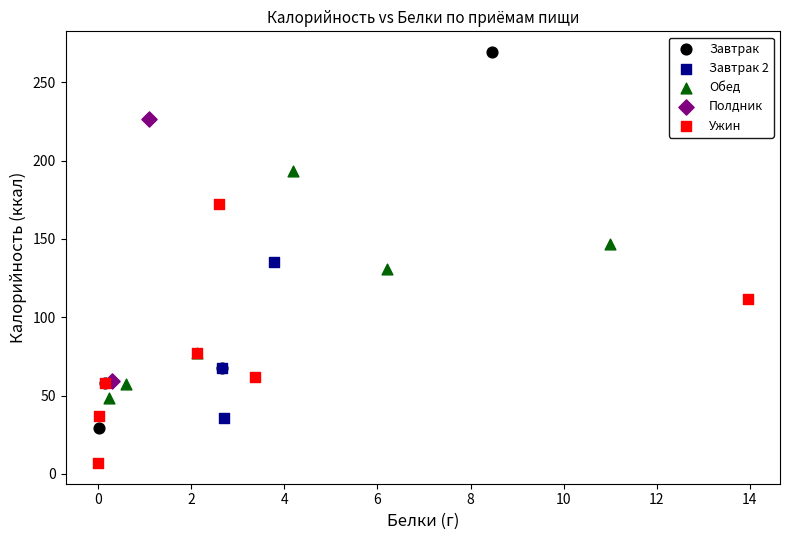

Which series has the widest spread of Y values?

Завтрак